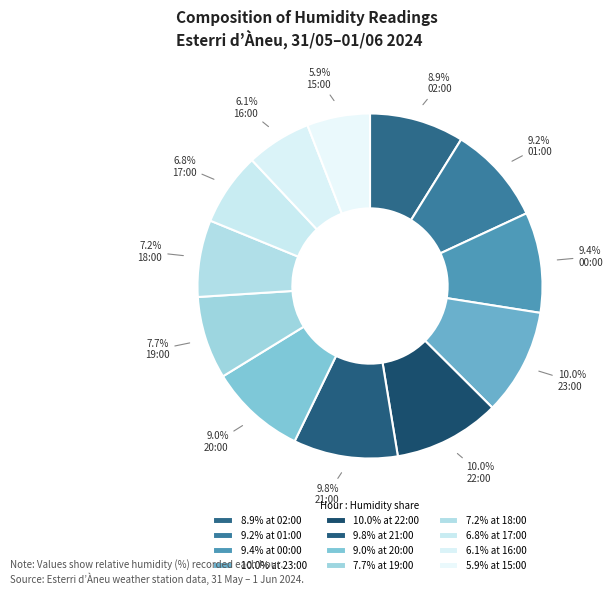

How many slices are in this pie chart?

12